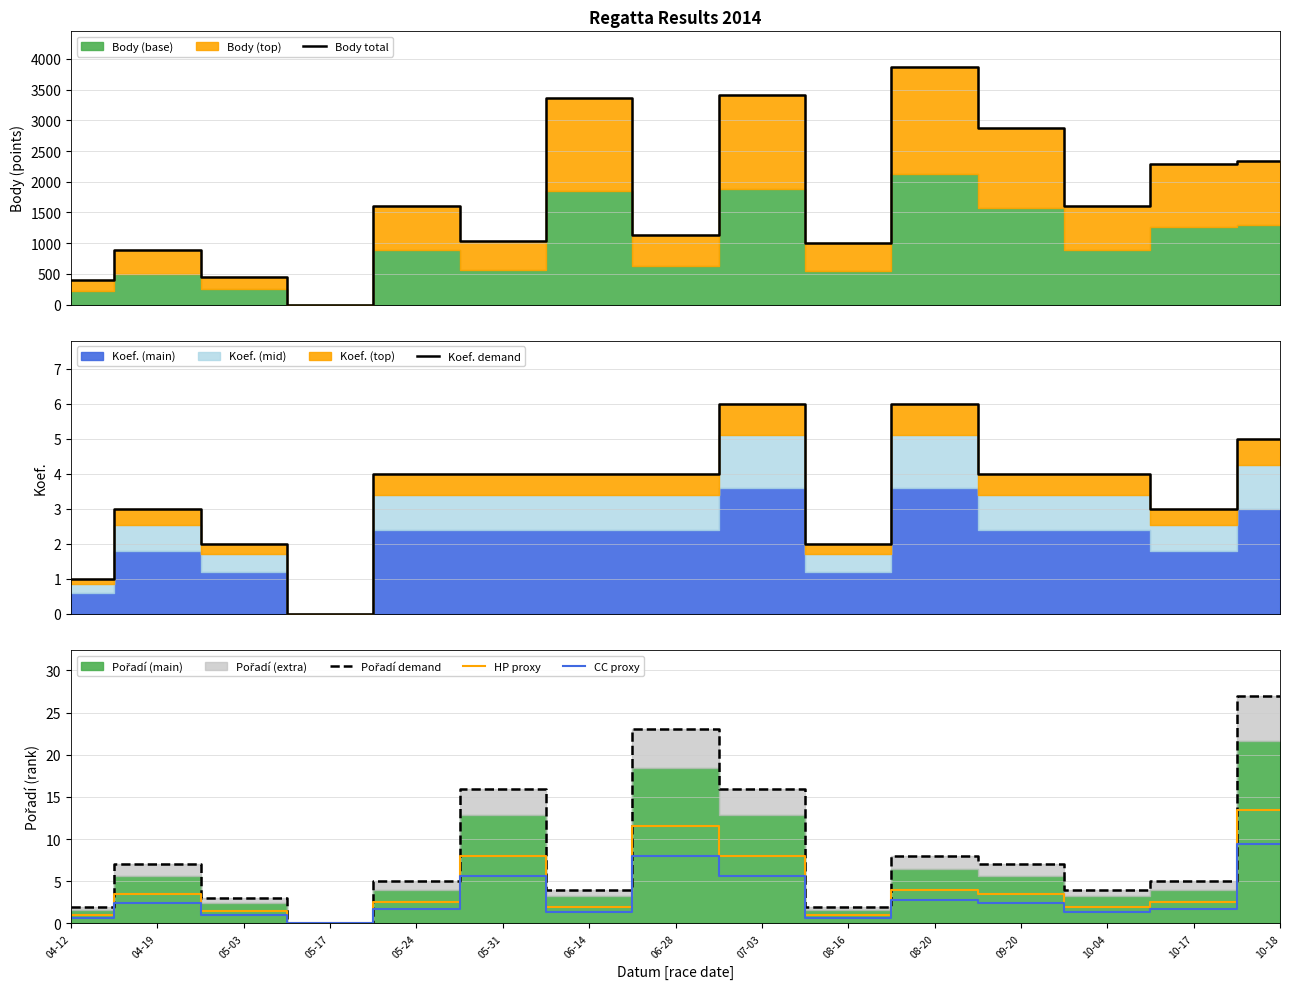

How many data points in HP proxy are above 2?

9